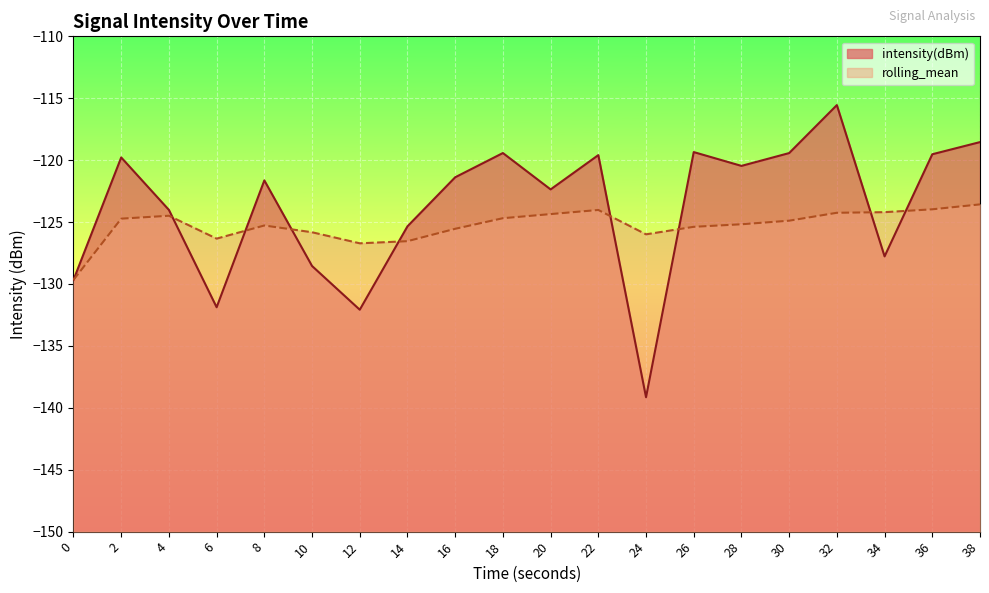

At which label is rolling_mean closest to -126?

24